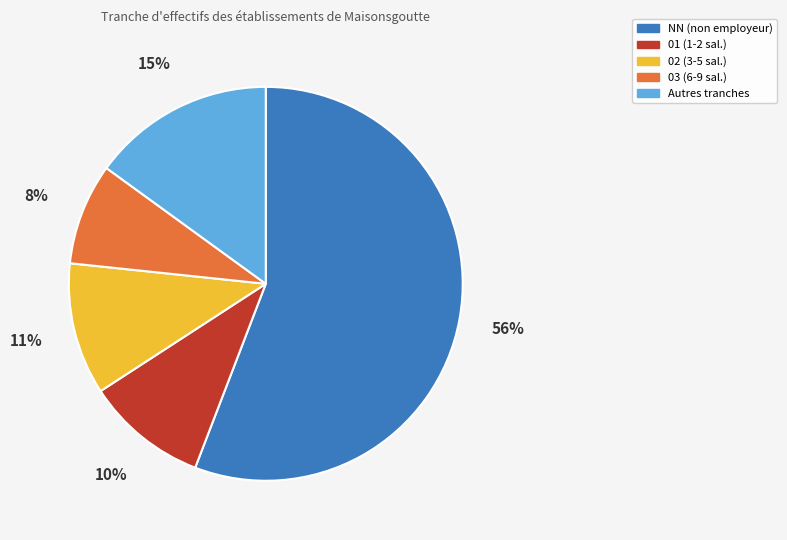

Count the number of slices in the pie.

5